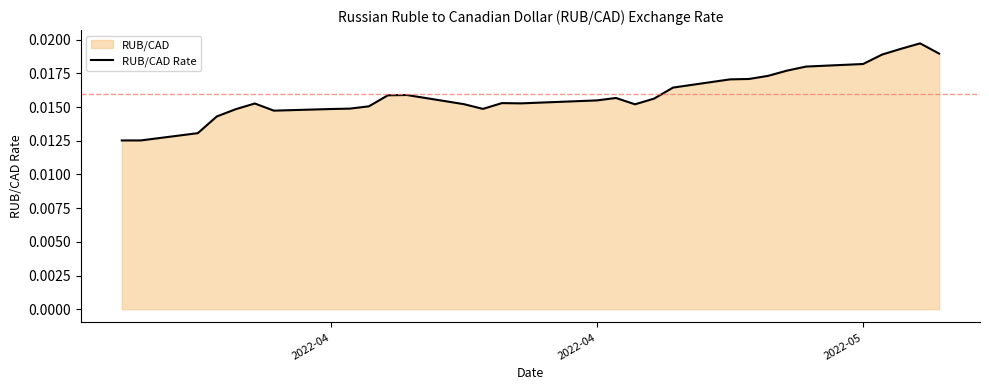

How many values are between 0 and 1?

31